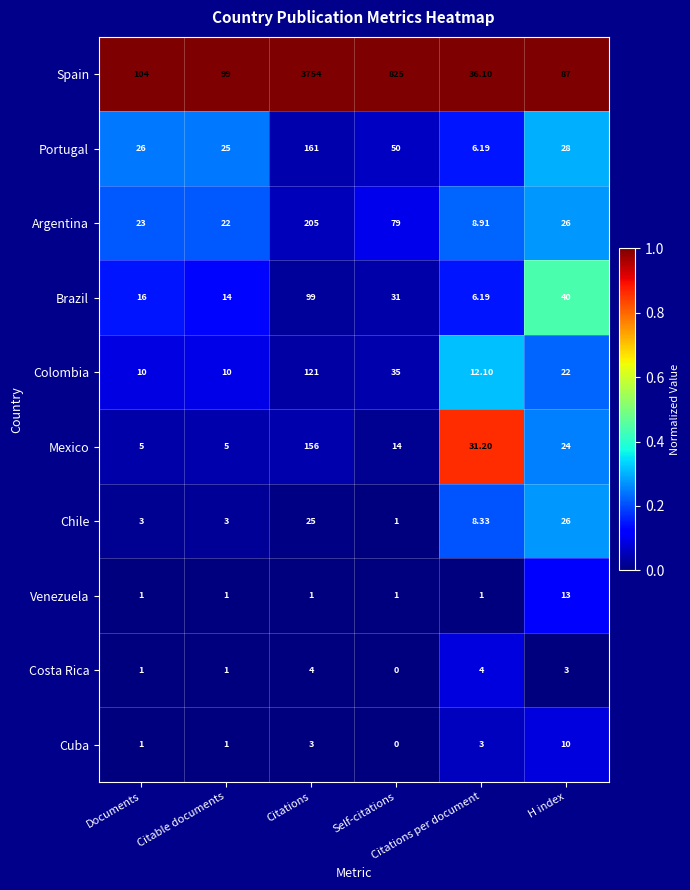

Which series has the largest range (max minus min)?

Spain